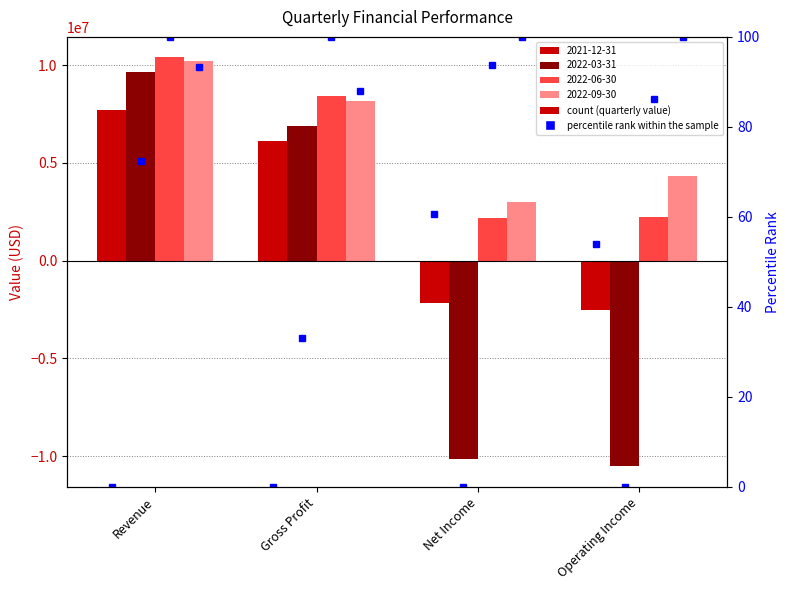

Which series has the largest total across all categories?

2022-09-30